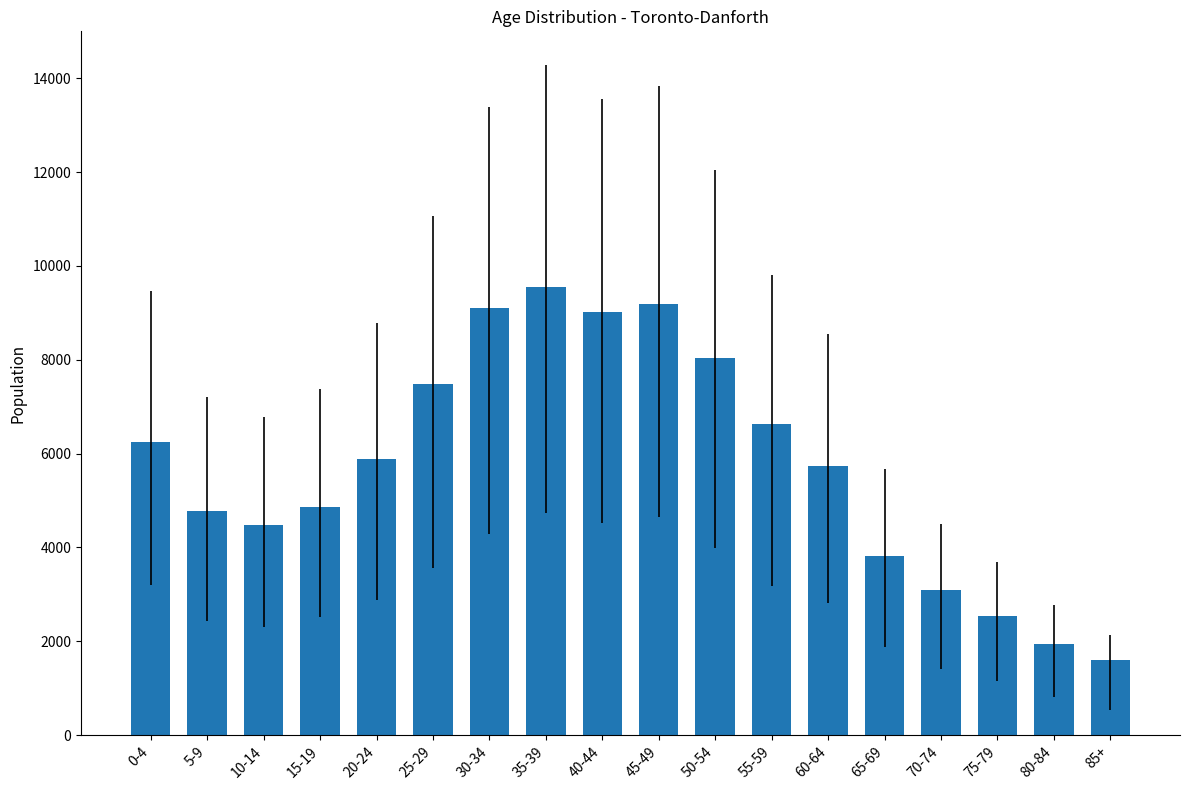

How many distinct data groups are displayed?

1